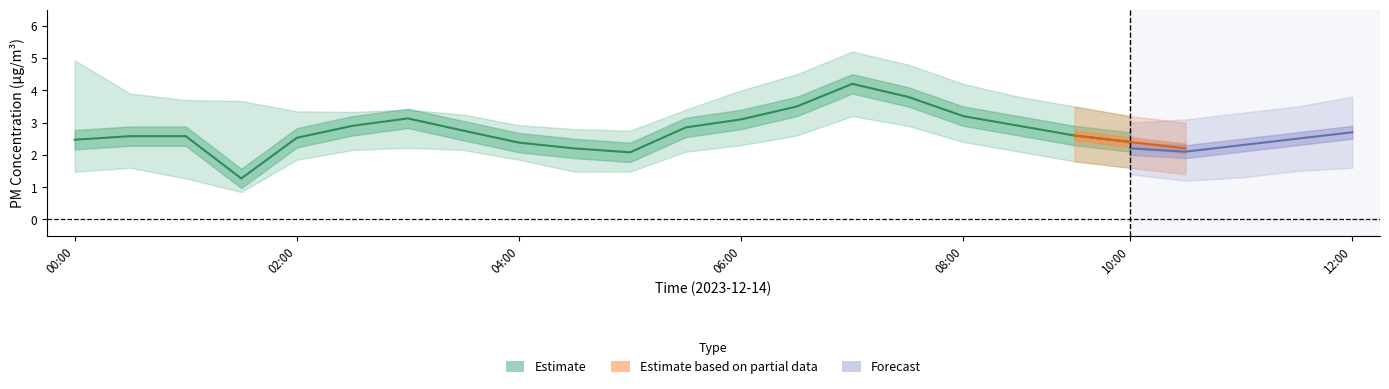

What is the sum of the P1_lower values at 05:00 and 05:30?

3.6